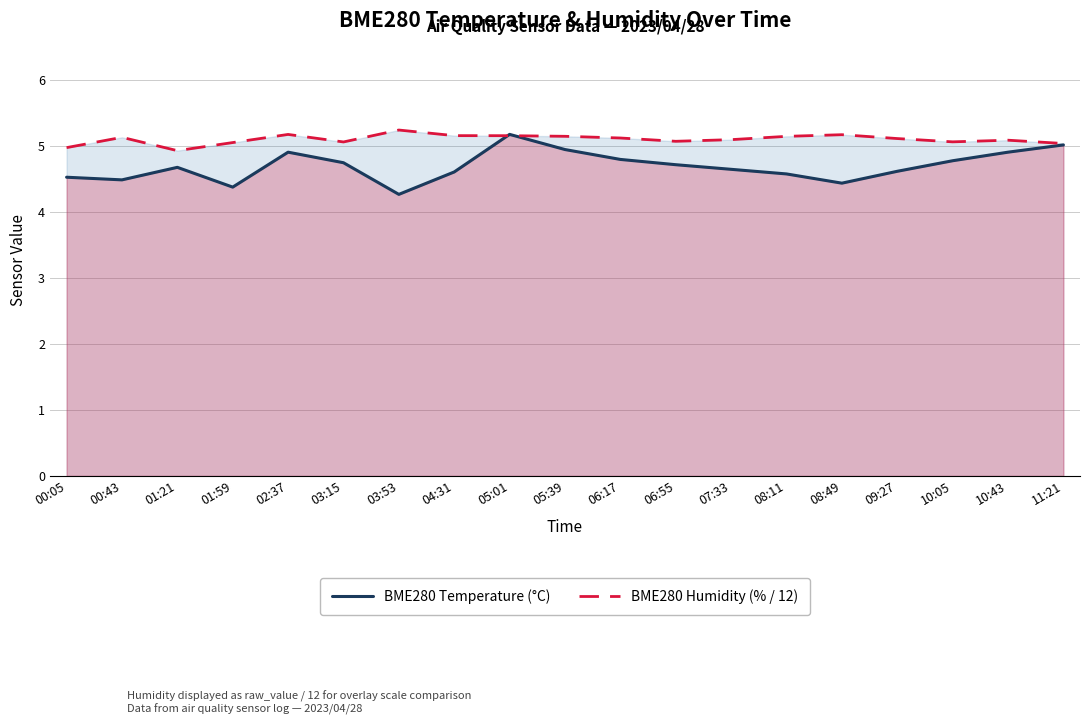

List the series in order of their overall mean, highest first.

BME280 Humidity (% / 12), BME280 Temperature (°C)